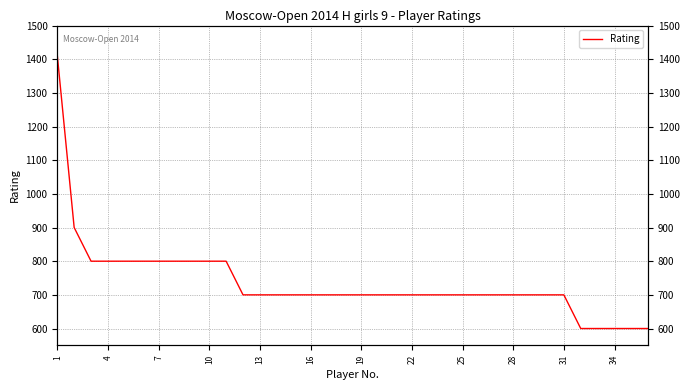

How many series are shown in this chart?

1